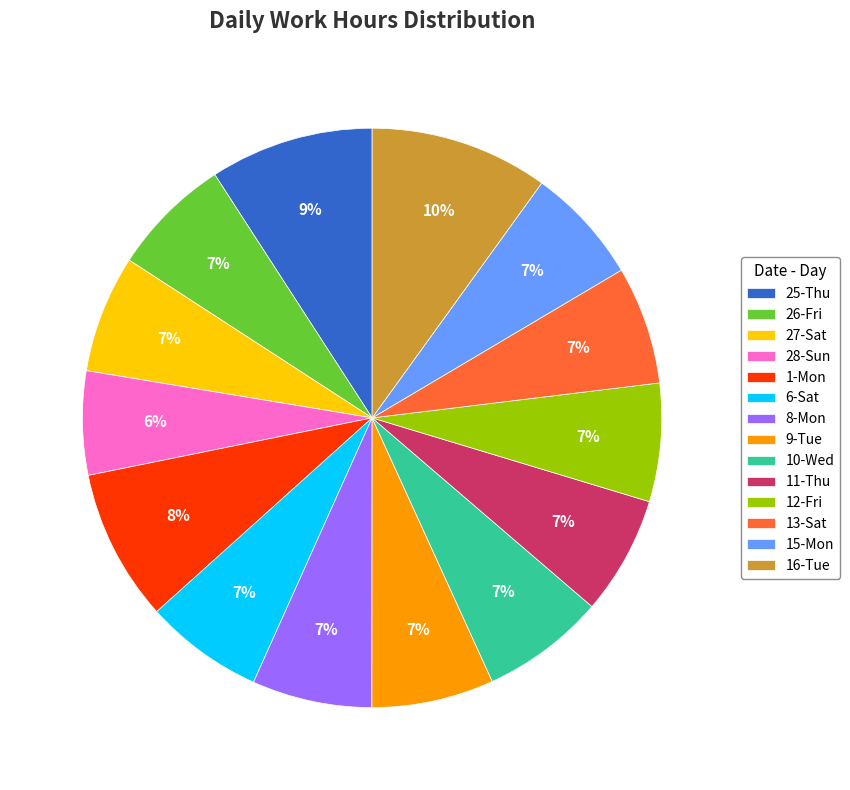

Do 16-Tue and 1-Mon together represent more than half of the pie?

No